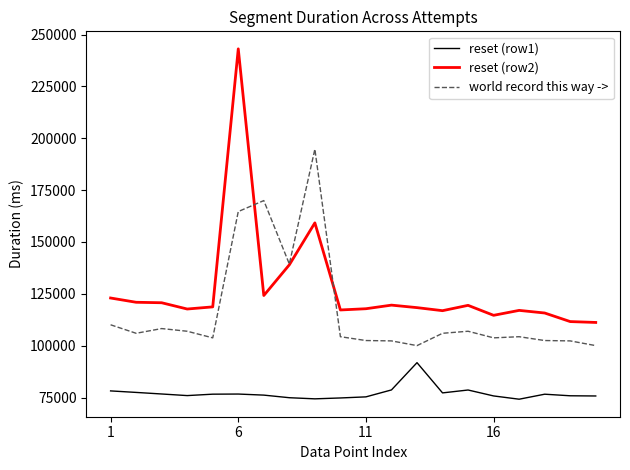

True or false: world record this way -> and reset (row1) cross at least once.

False